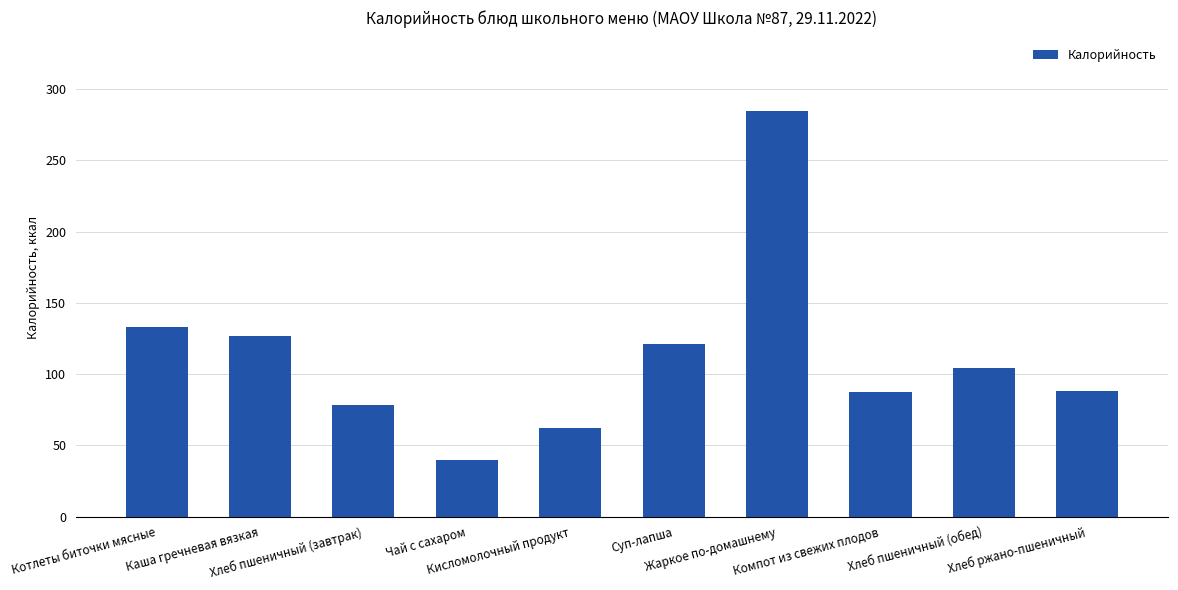

Does the chart contain stacked bars?

No